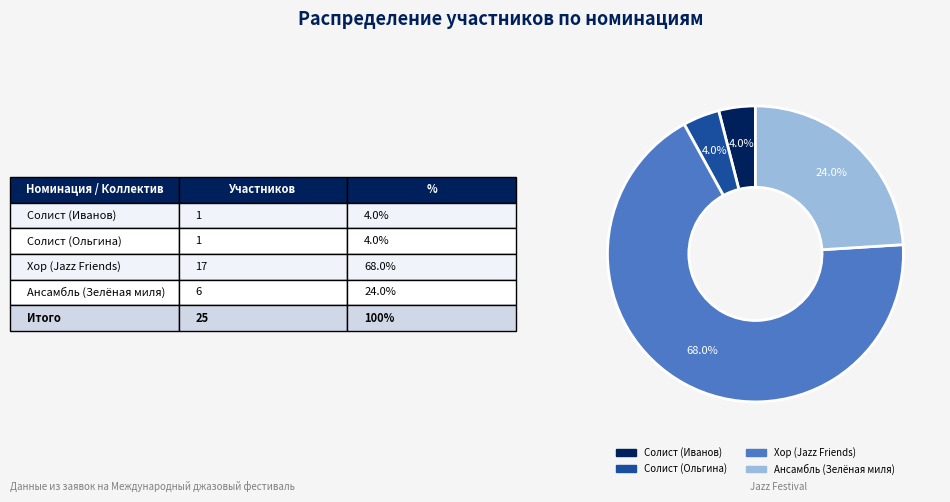

To the nearest percent, what is the difference between the Солист (Ольгина) and Хор (Jazz Friends) slice percentages?

64%